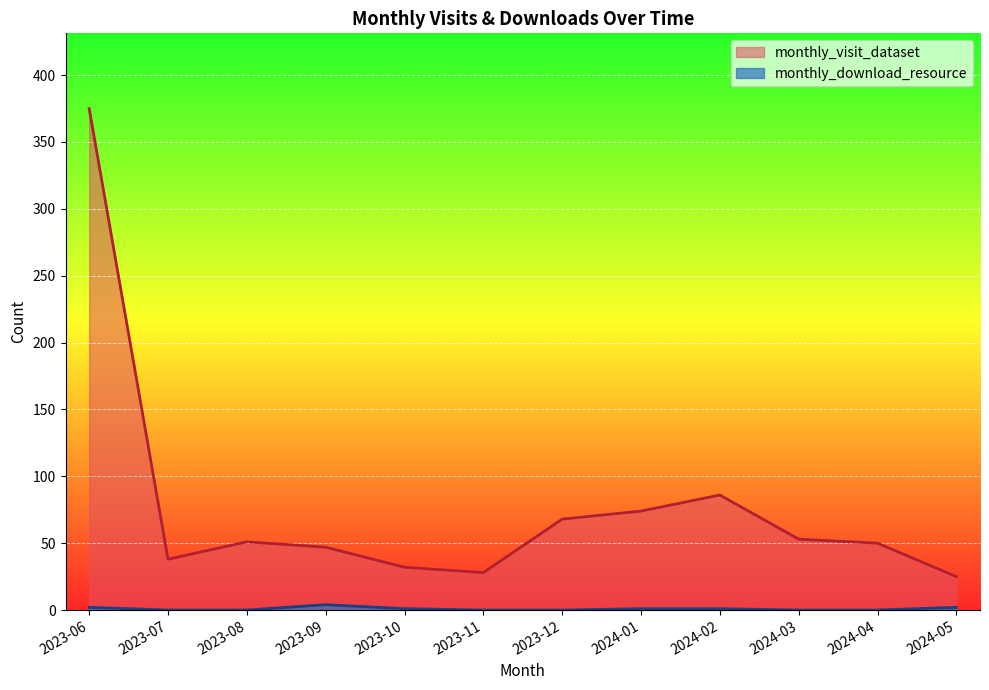

The value of monthly_download_resource at 2023-07 is 0. True or false?

True